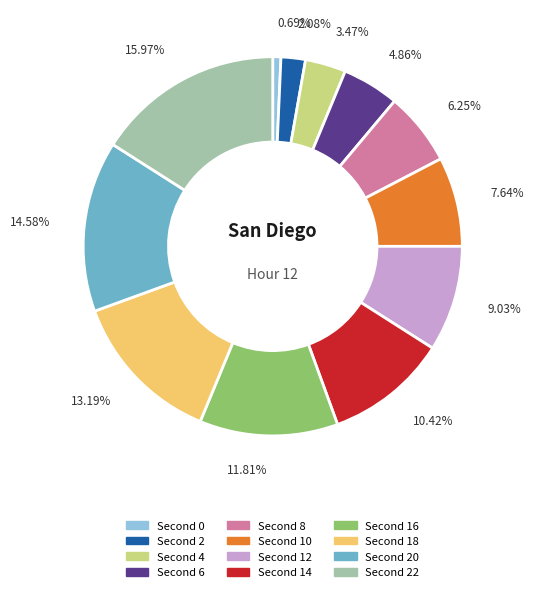

How many slices are in this pie chart?

12